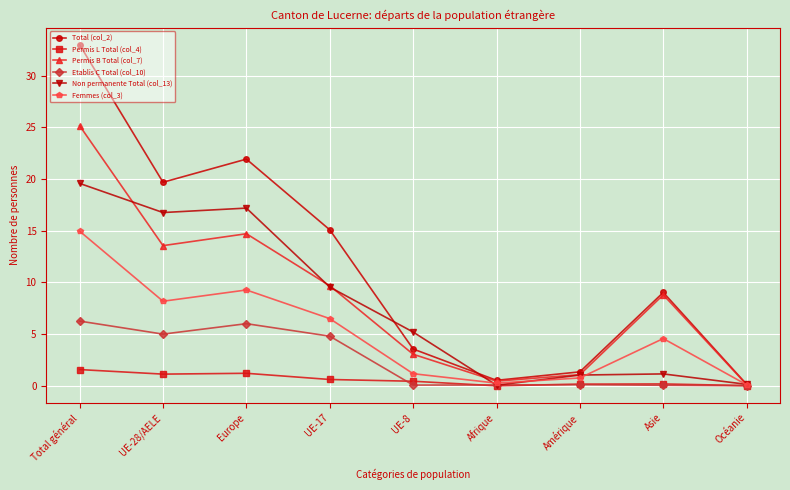

At Total général, list the series in order from largest to smallest.

Total (col_2), Permis B Total (col_7), Non permanente Total (col_13), Femmes (col_3), Etablis C Total (col_10), Permis L Total (col_4)